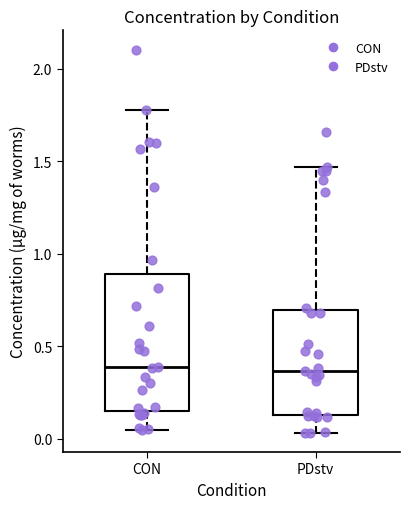

Reading left to right, read every box against the y-axis: the position of its median line, the range the box covers, and the ends of its whiskers. The values are not printed on the chart, so give them approximately, as read against the axis.

CON: median 0.40, box 0.15 to 0.90, whiskers 0.05 to 1.80
PDstv: median 0.35, box 0.15 to 0.70, whiskers 0.05 to 1.45